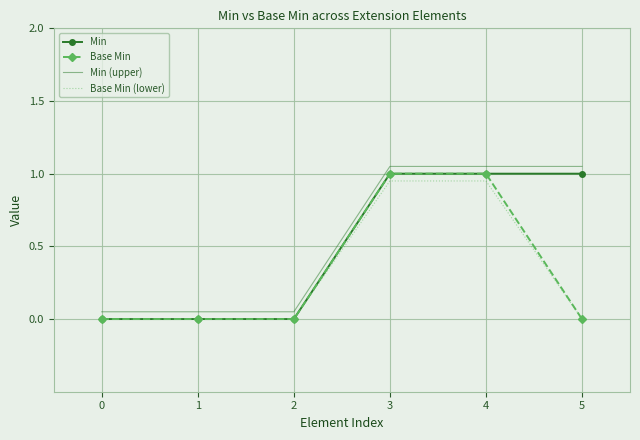

True or false: Min (upper) has more than 2 interior local peaks.

False